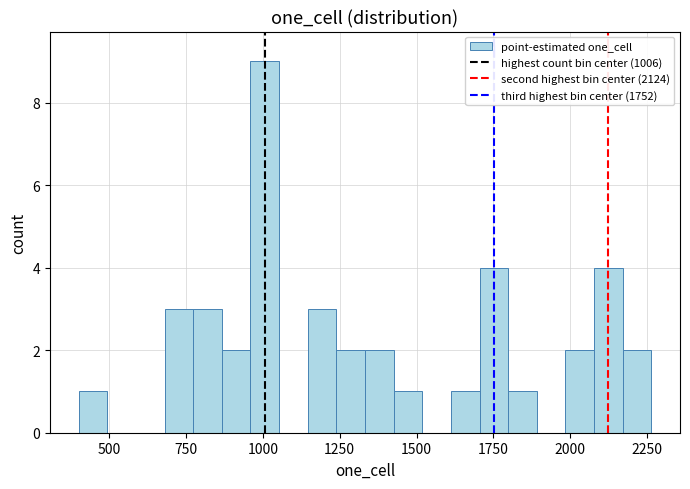

Around what value on the x-axis is the tallest bar? Give the approximate position of its centre, as read against the axis.

1000